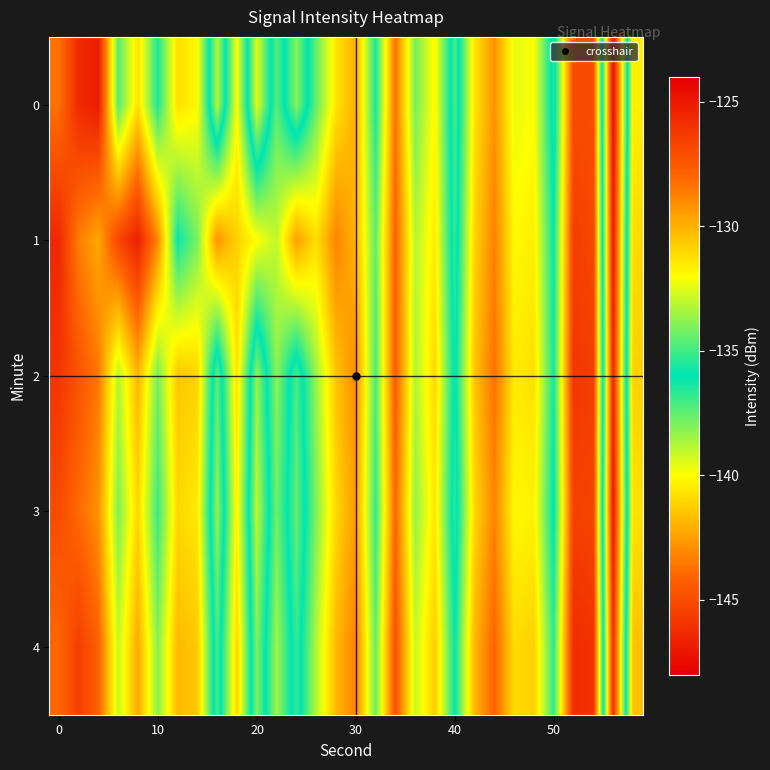

What is the maximum value shown in the chart?

-125.1